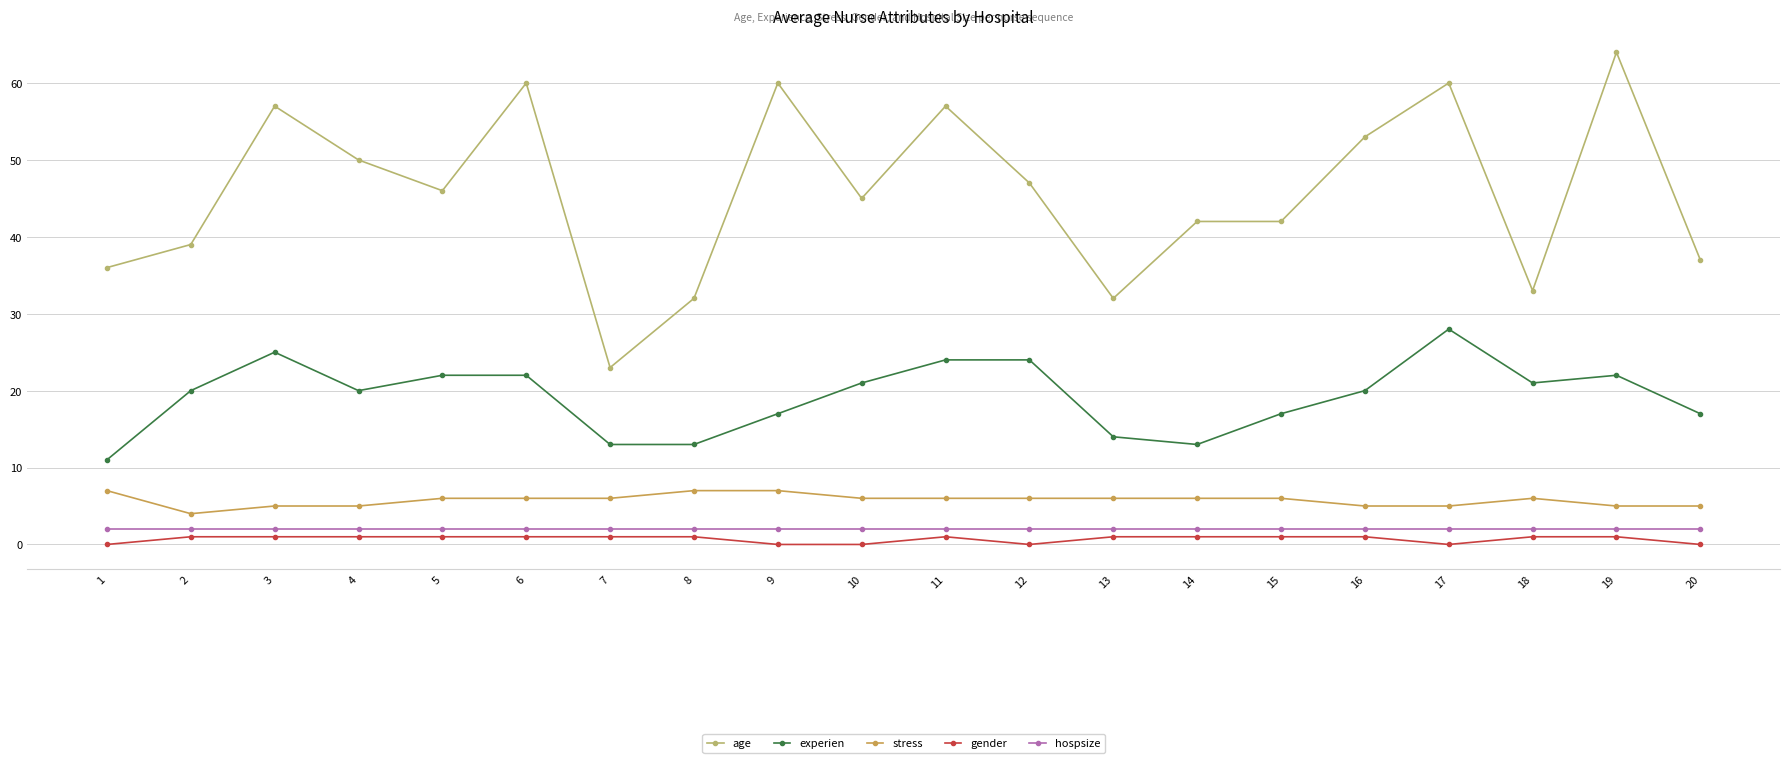

Which series has the largest range (max minus min)?

age